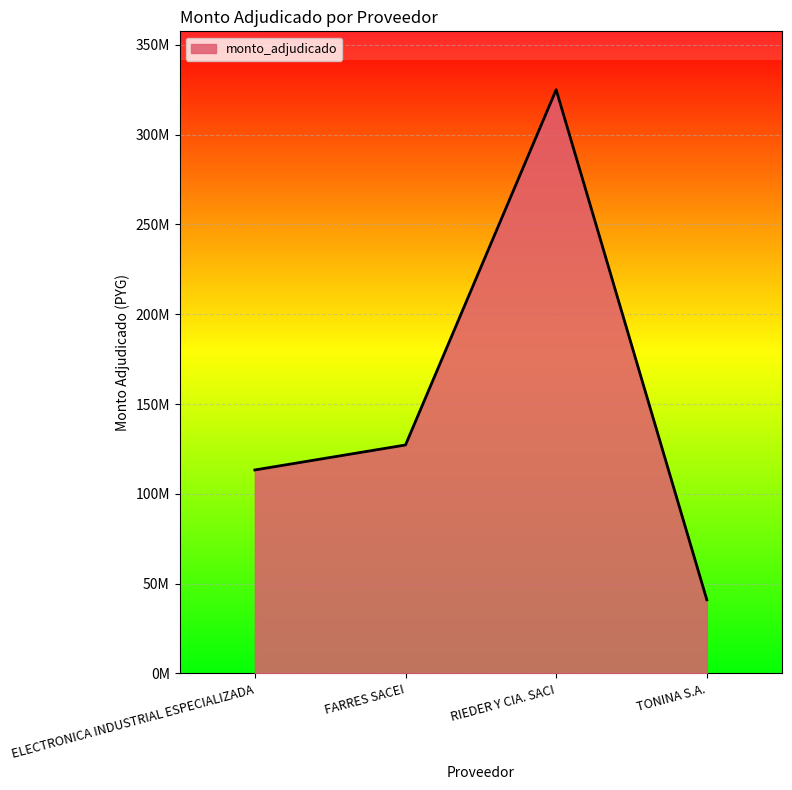

Does the chart have visible grid lines?

Yes